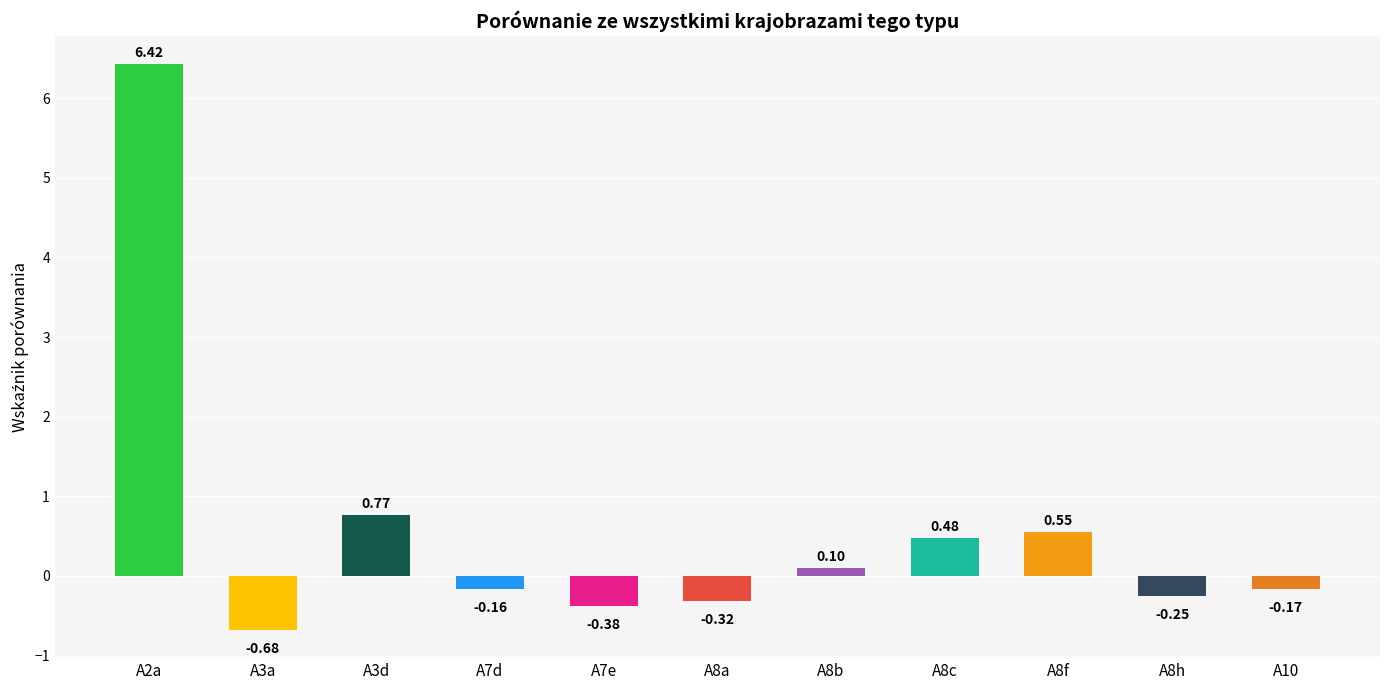

What is the sum of all values?

6.4